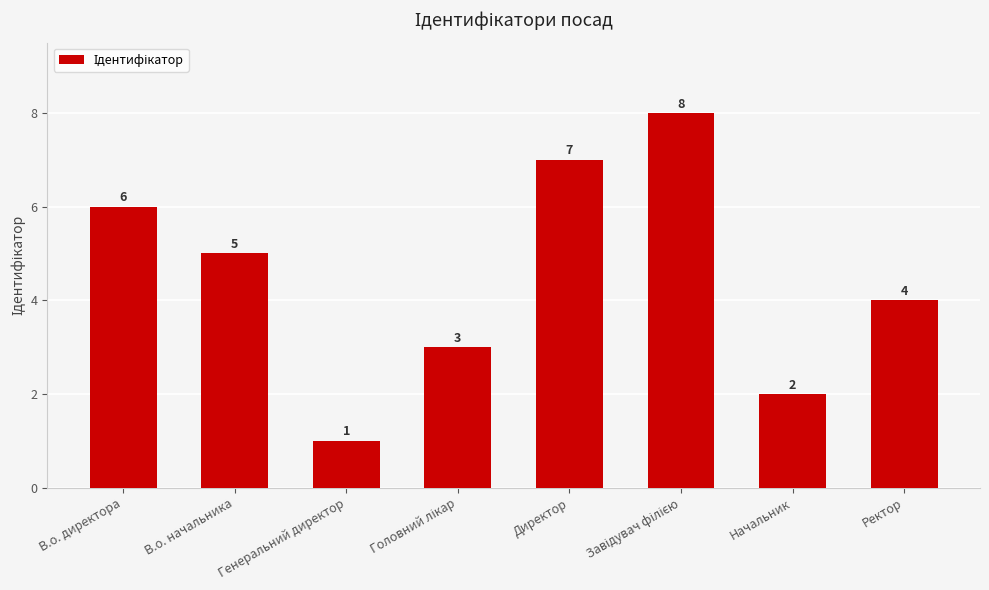

Which category has the lowest value across all series?

Генеральний директор